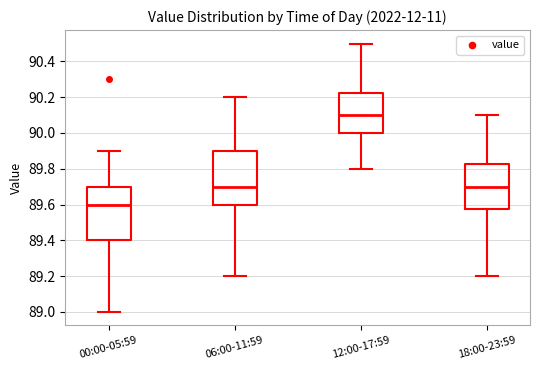

Reading left to right, read every box against the y-axis: the position of its median line, the range the box covers, and the ends of its whiskers. The values are not printed on the chart, so give them approximately, as read against the axis.

00:00-05:59: median 89.60, box 89.40 to 89.70, whiskers 89.00 to 89.90
06:00-11:59: median 89.70, box 89.60 to 89.90, whiskers 89.20 to 90.20
12:00-17:59: median 90.10, box 90.00 to 90.22, whiskers 89.80 to 90.50
18:00-23:59: median 89.70, box 89.58 to 89.82, whiskers 89.20 to 90.10